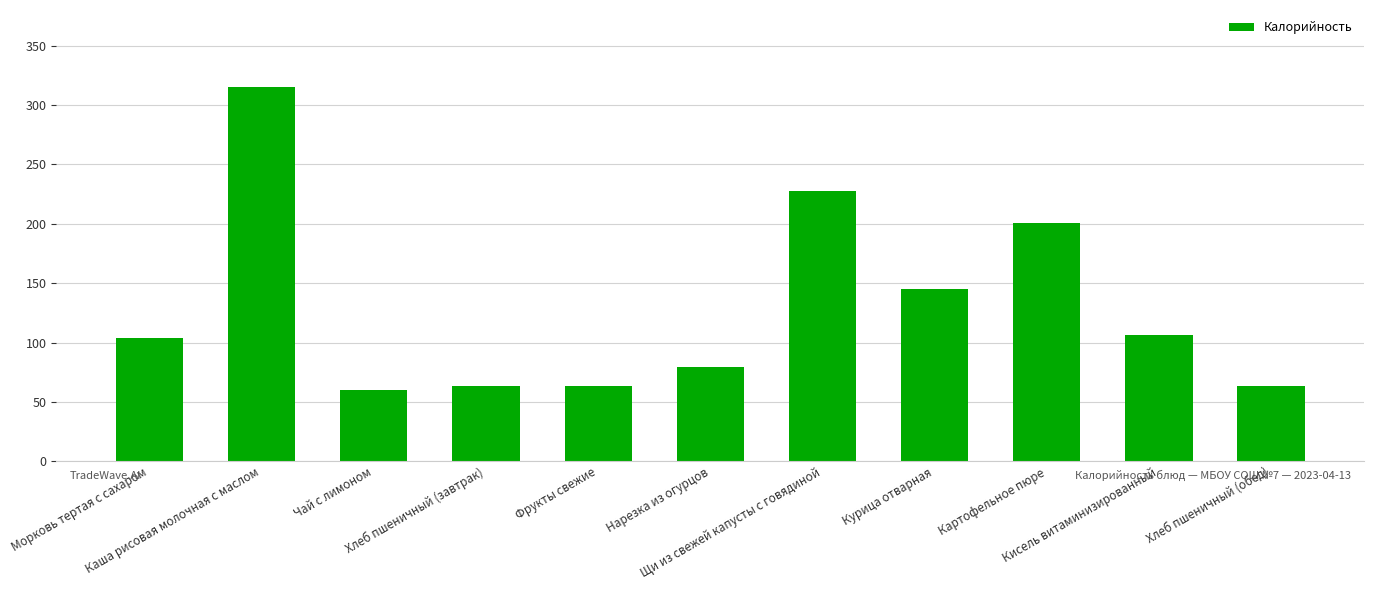

What is the change in value from Щи из свежей капусты с говядиной to Картофельное пюре?

-27.6